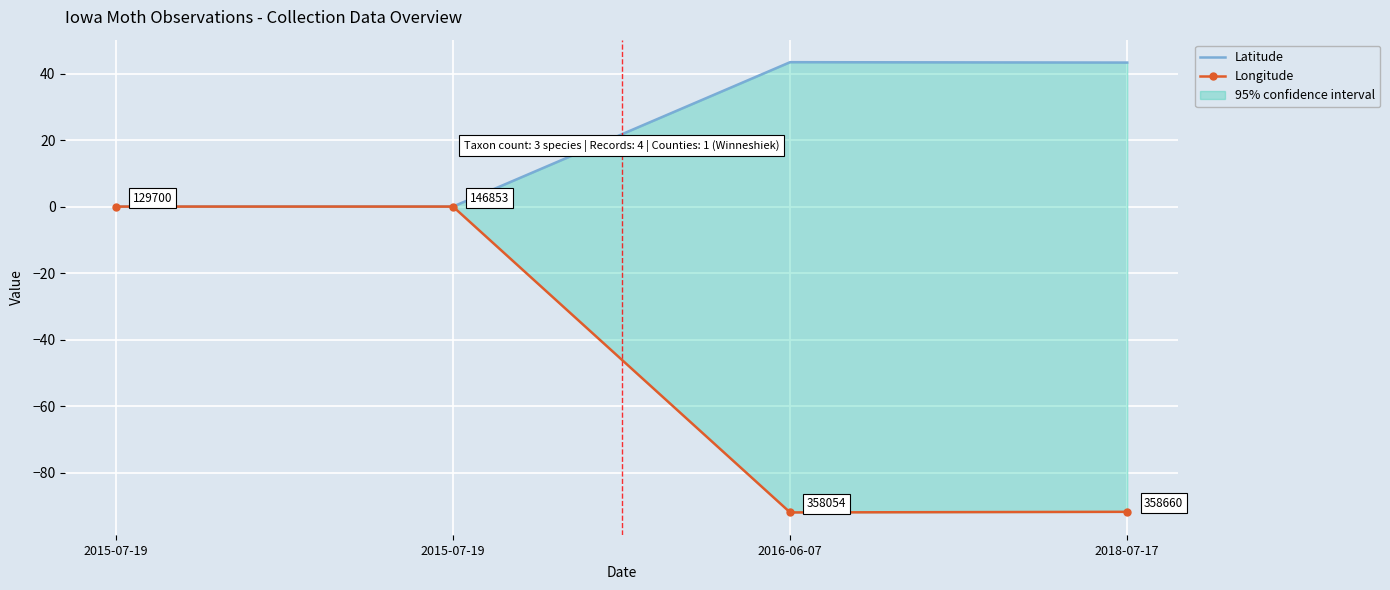

True or false: Longitude and Latitude cross at least once.

False